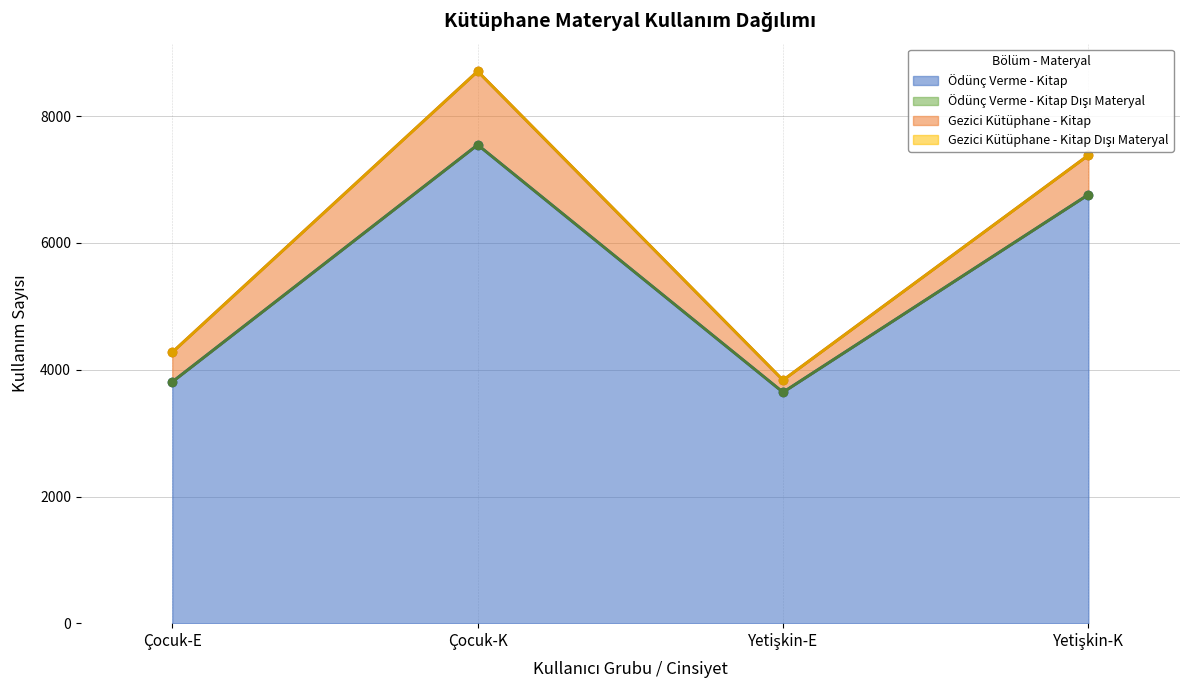

What position from the left is Çocuk-K?

2